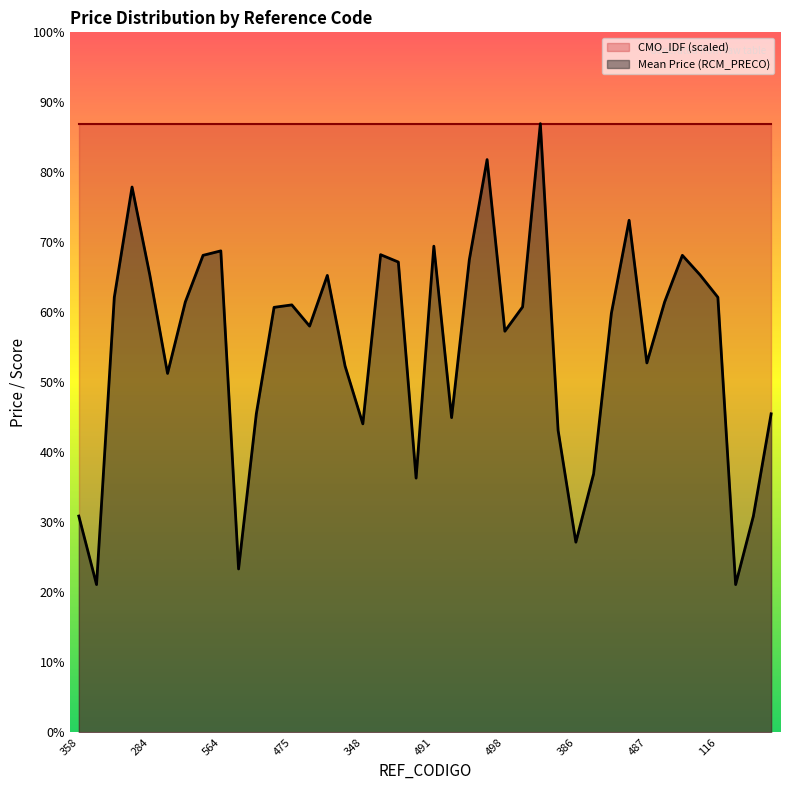

What value does the data have at 465?

6.6